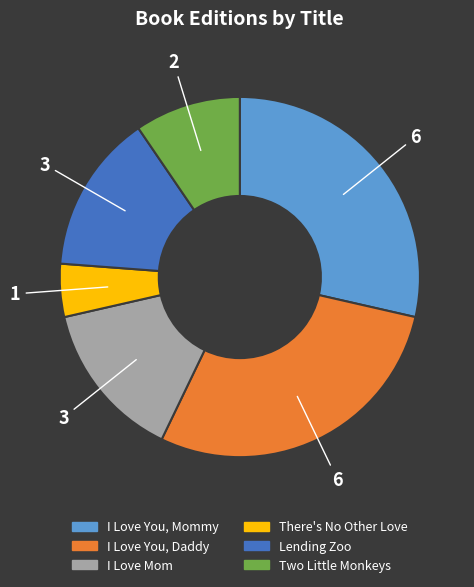

Is the sum of I Love You, Mommy and Lending Zoo greater than half?

No